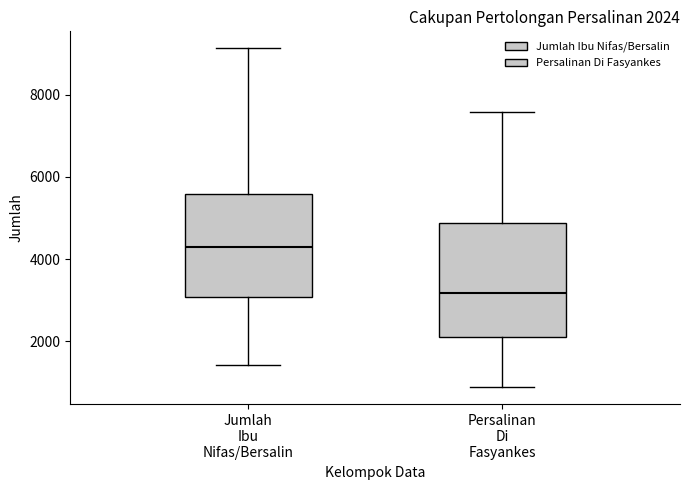

Which box's median line is the highest?

Jumlah Ibu Nifas/Bersalin